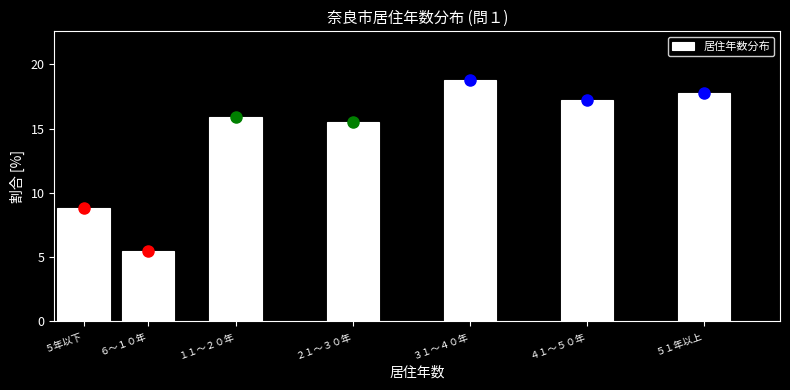

Reading left to right, transcribe all the data shown in this chart.

５年以下=8.8	６～１０年=5.5	１１～２０年=15.9	２１～３０年=15.5	３１～４０年=18.8	４１～５０年=17.2	５１年以上=17.8